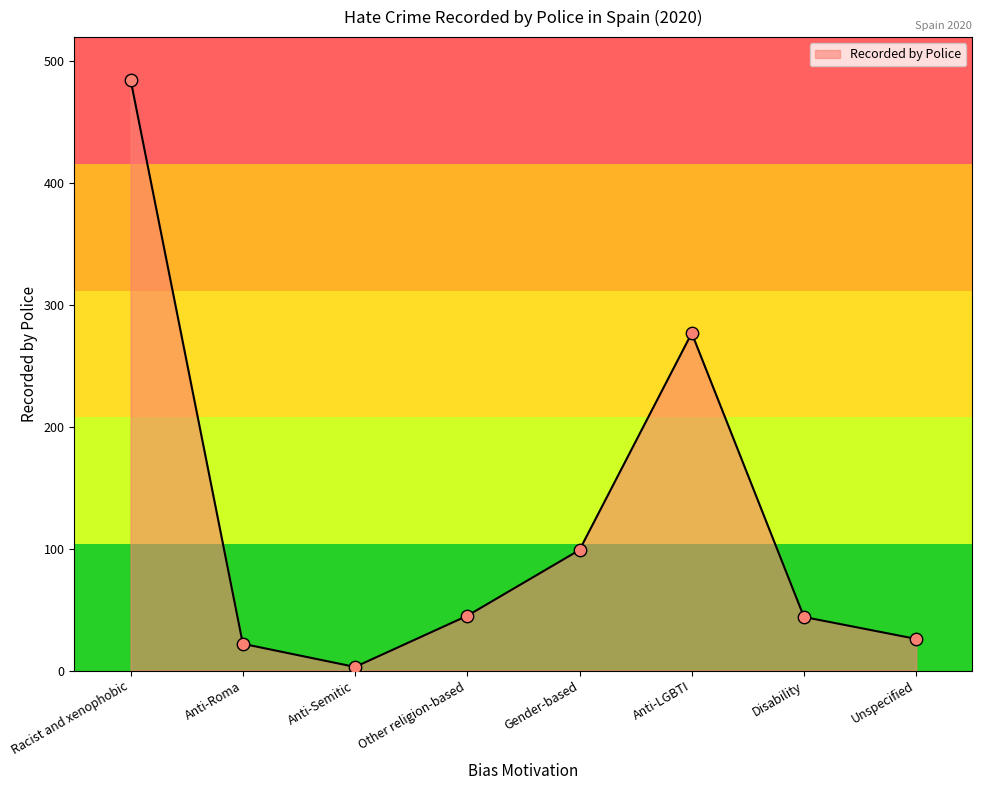

Which has a higher value, Anti-Roma or Anti-Semitic?

Anti-Roma